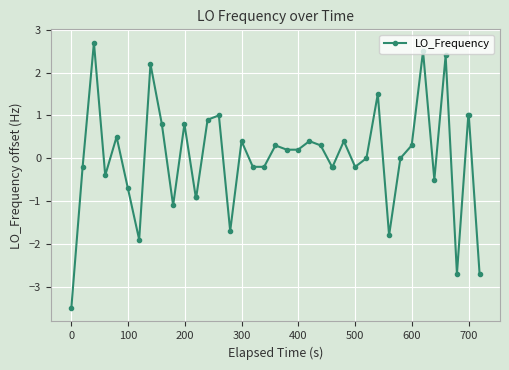

What is the greatest value displayed?

2.7